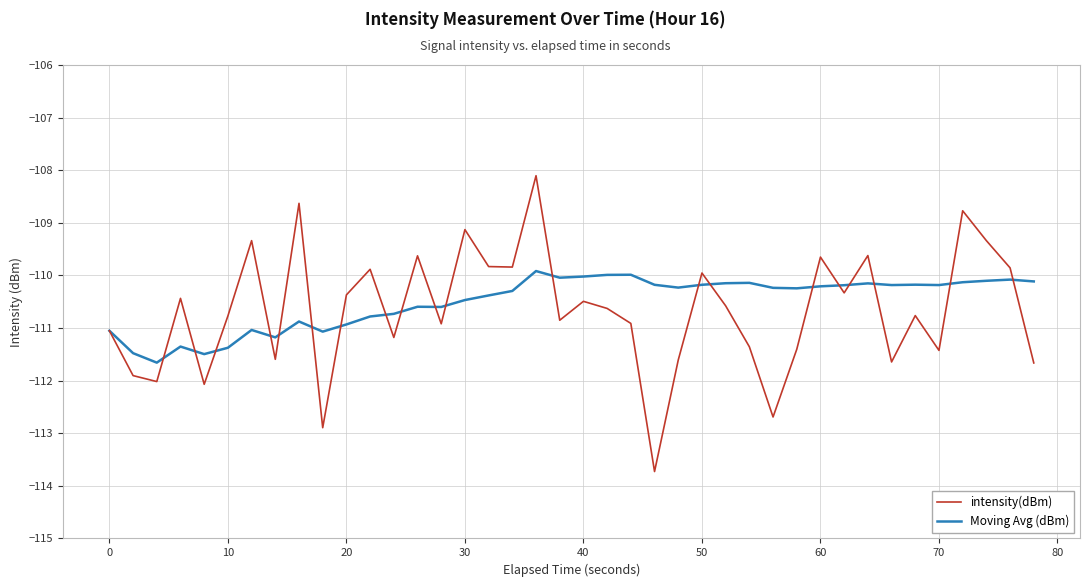

What are all the series names shown in the legend?

intensity(dBm), Moving Avg (dBm)